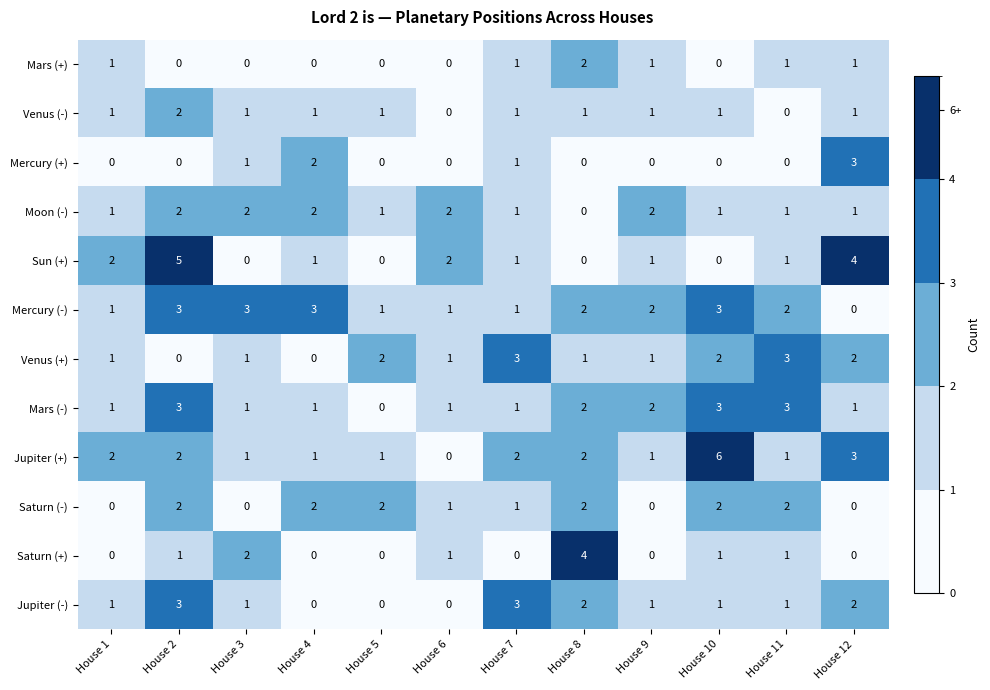

What is the sum of all Saturn (+) values?

10